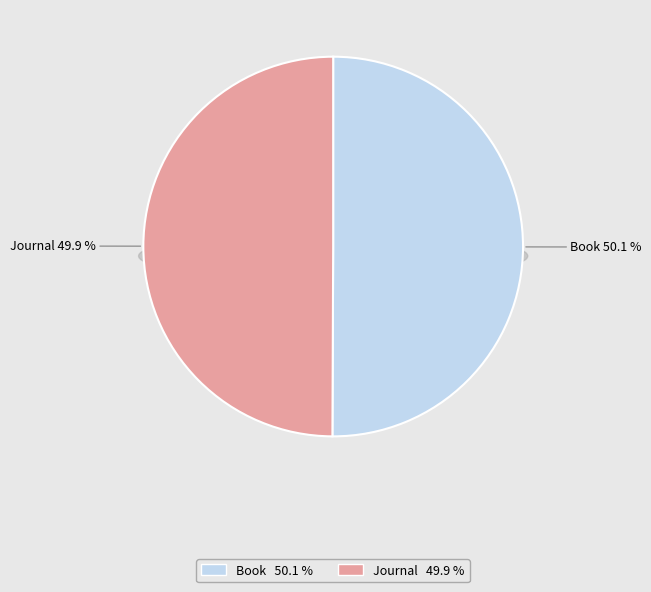

What percentage is the Book slice, to the nearest percent?

50%